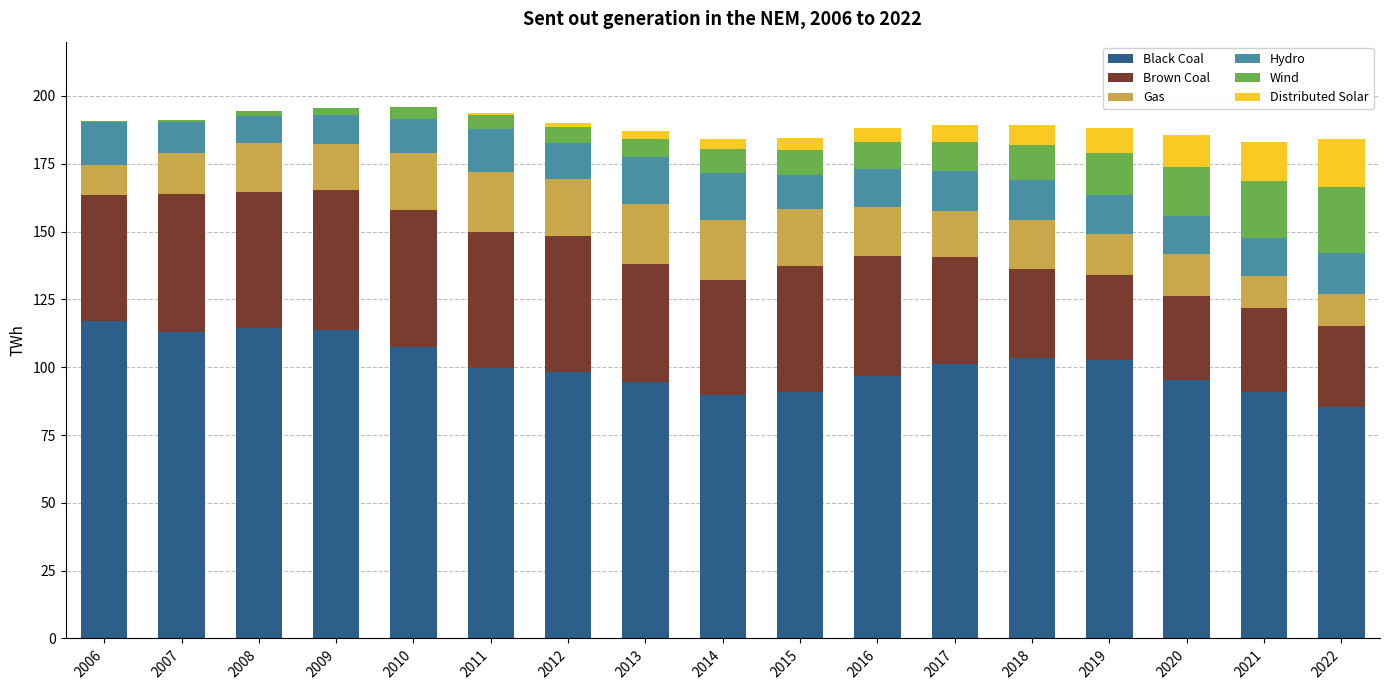

True or false: Black Coal has a value of 150.3 at 2016.

False